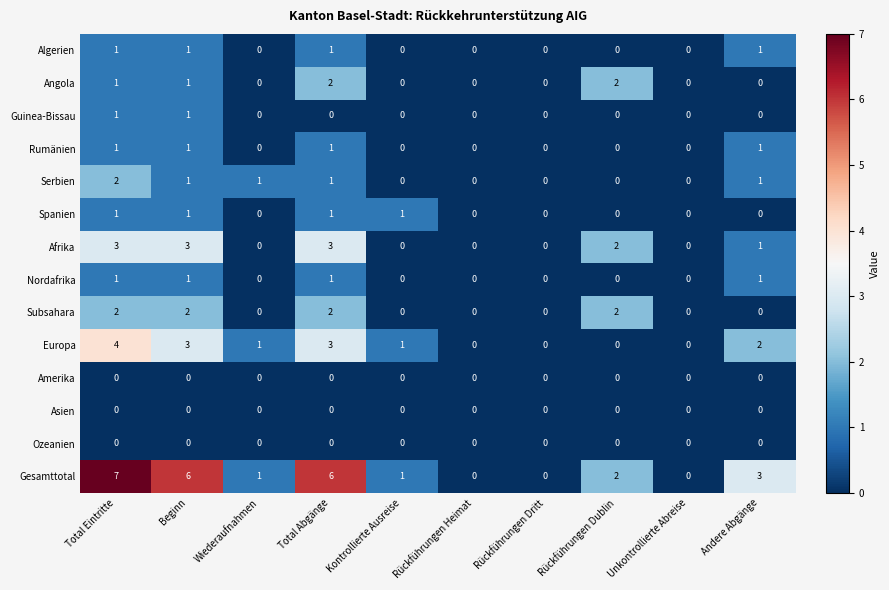

Is the value of Afrika at Rückführungen Heimat greater than the value of Angola at Total Abgänge?

No